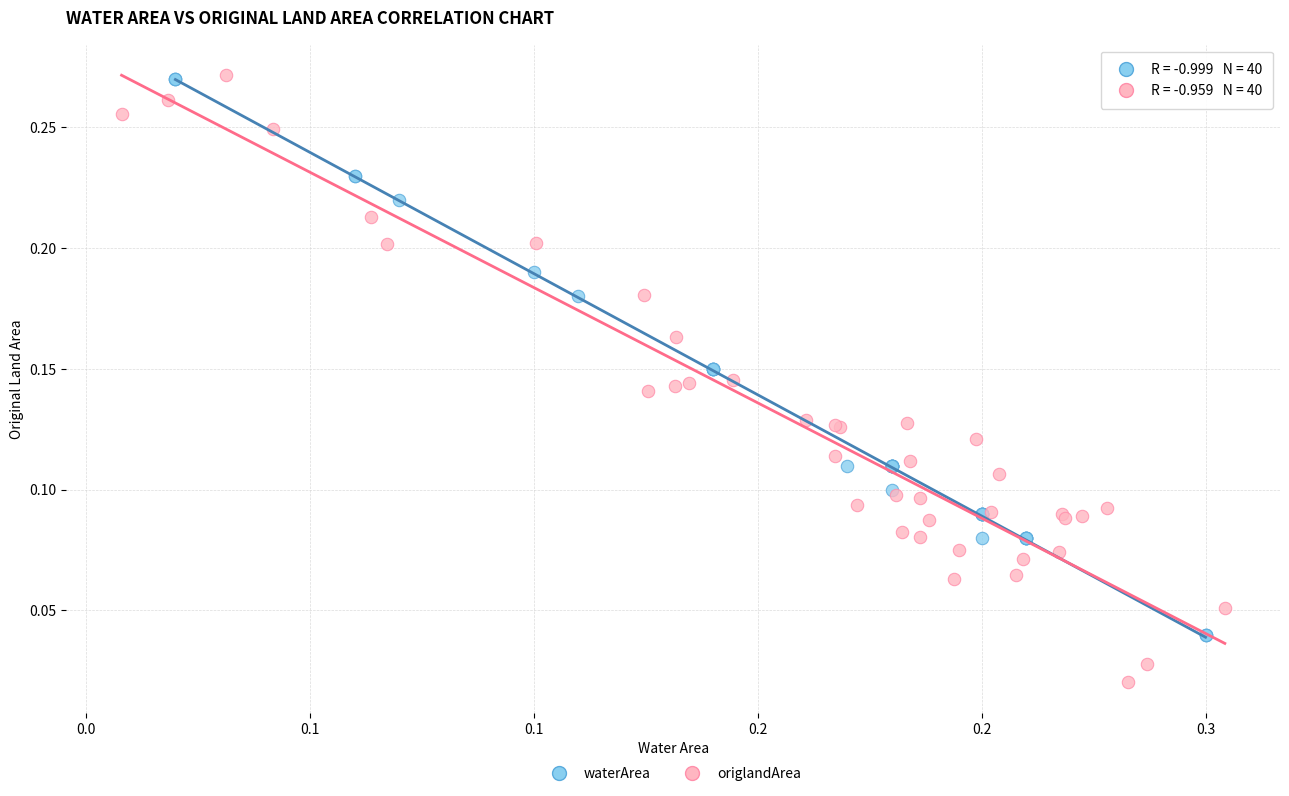

Which series contains the lowest Y value?

origlandArea